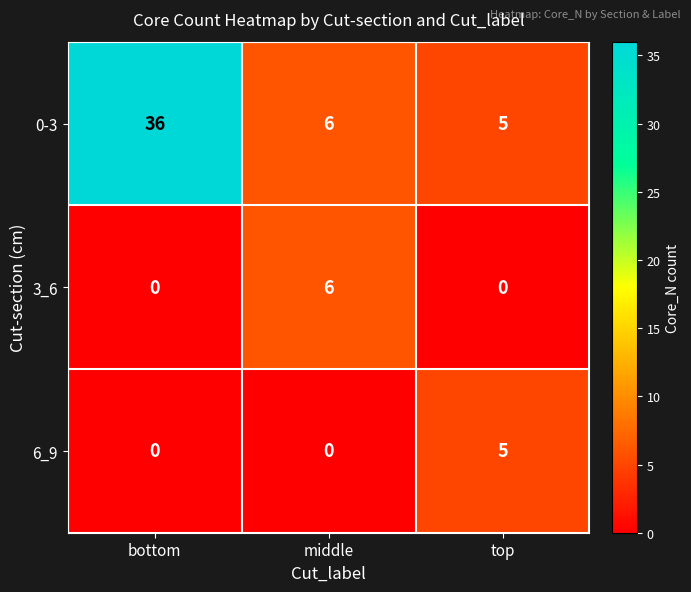

Is the value of 0-3 at bottom greater than the value of 6_9 at middle?

Yes